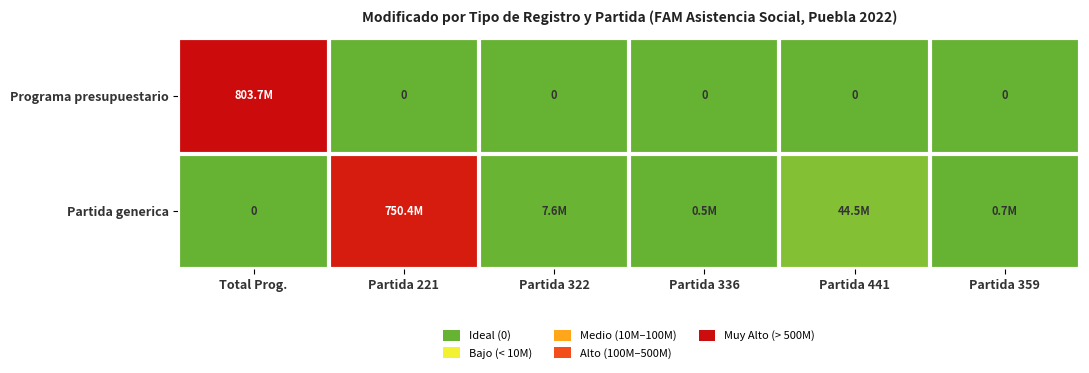

True or false: Partida generica has a value of 193574.1 at Partida 359.

False